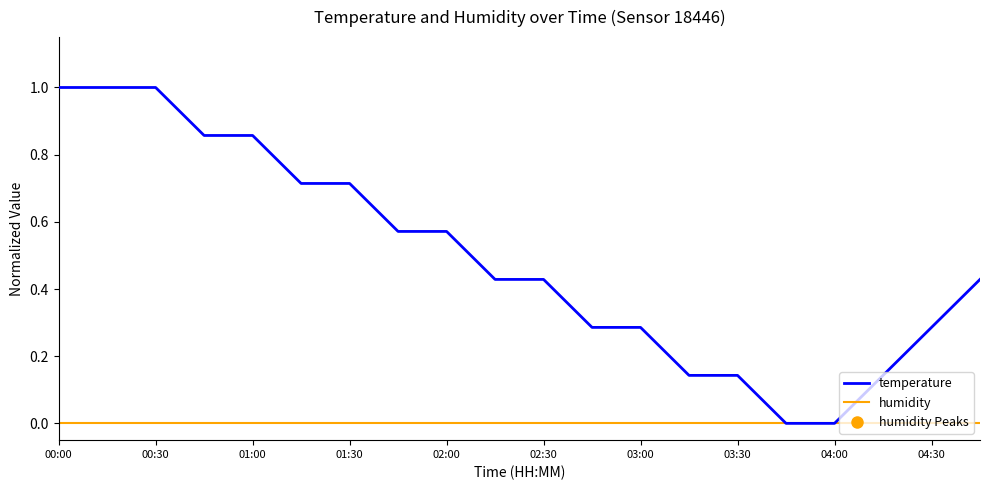

Which series has the largest range (max minus min)?

temperature